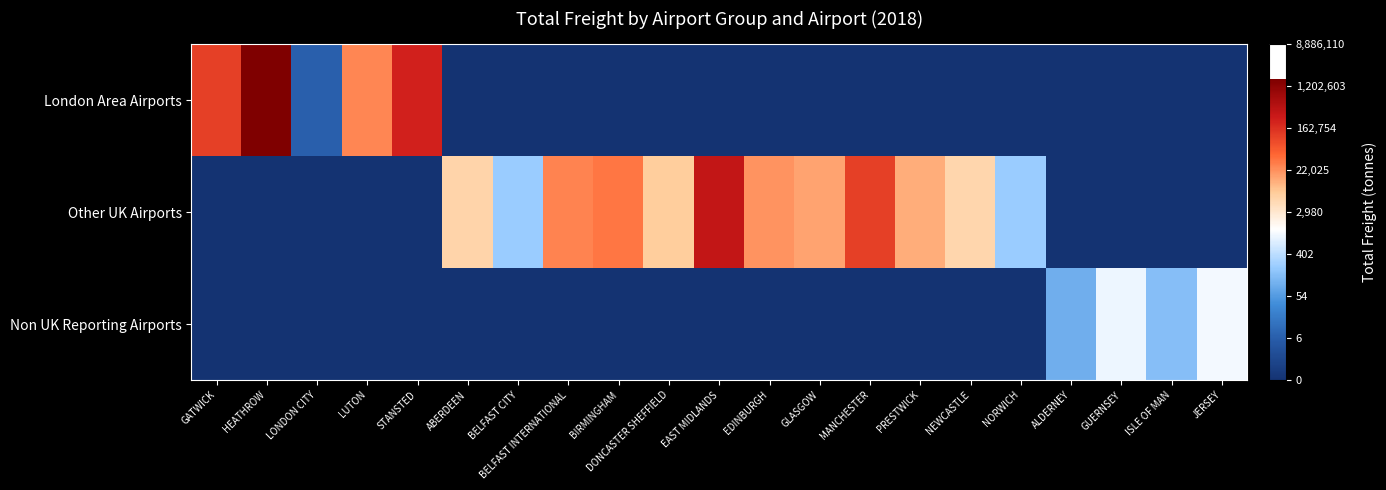

At how many categories does at least one series exceed 5?

19